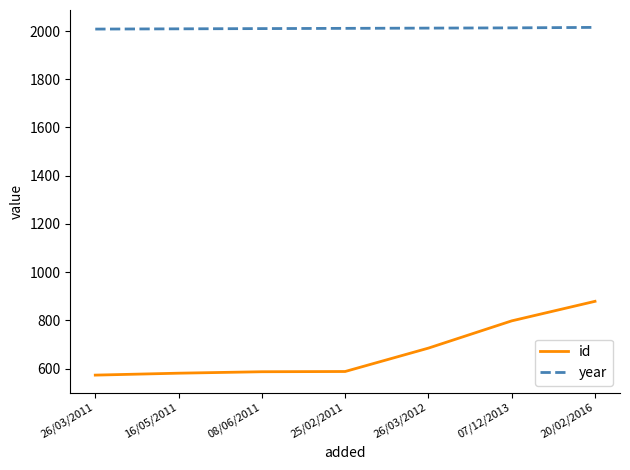

True or false: year and id cross at least once.

False